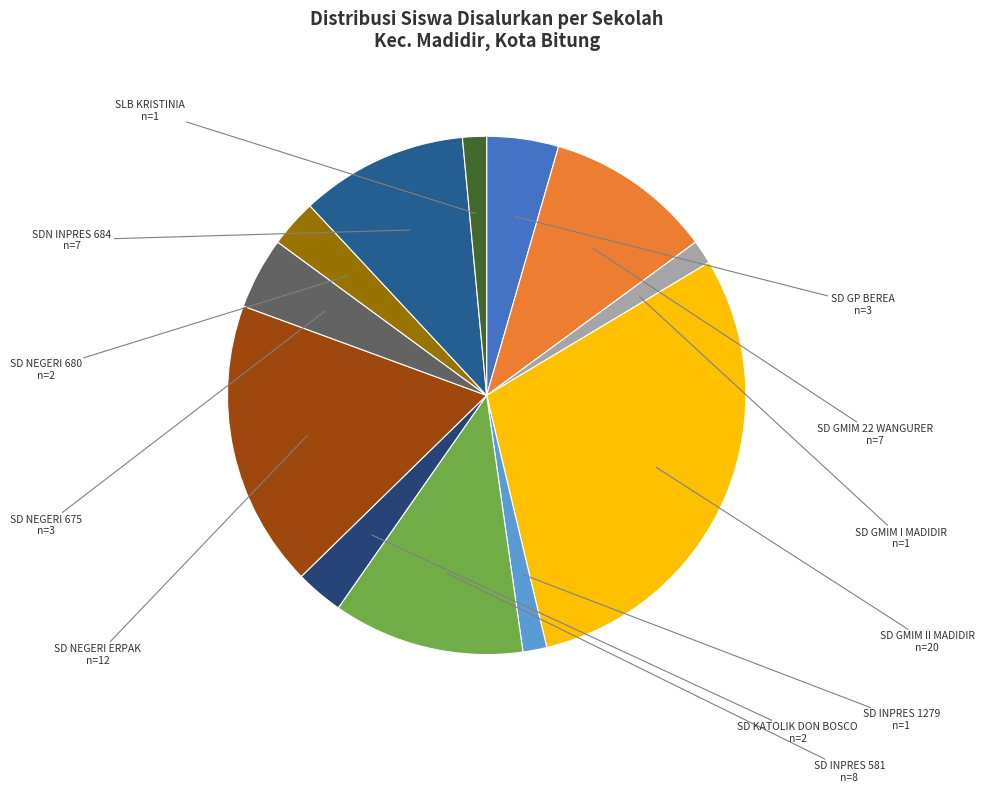

How many slices are in this pie chart?

12